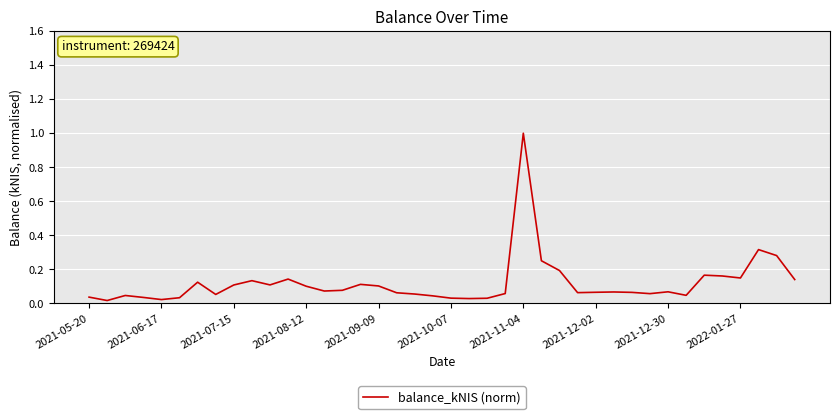

True or false: there are more than 1 points higher than both neighbors.

True